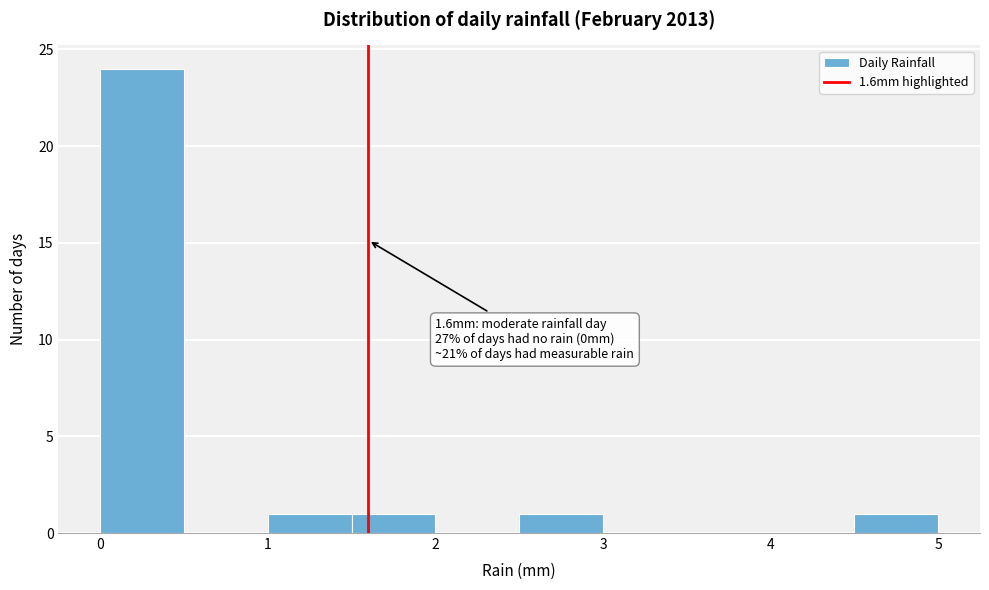

Over which range of the x-axis is the bar tallest?

0.0 to 0.5